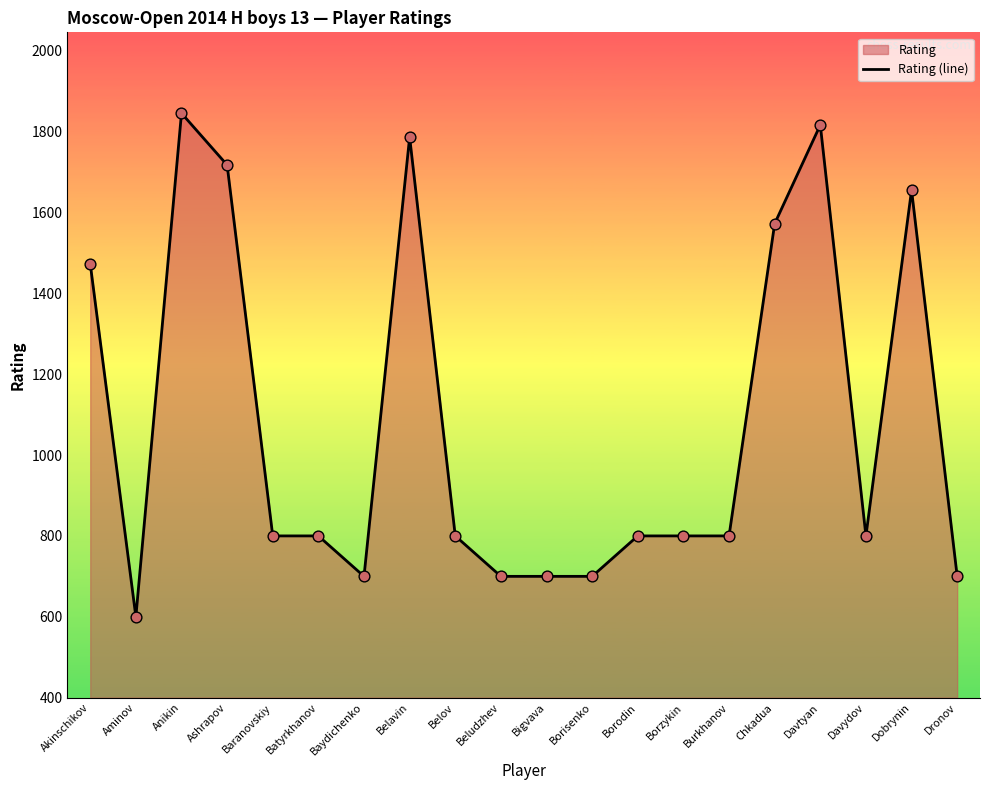

What is the change in value from Akinschikov to Batyrkhanov?

-673